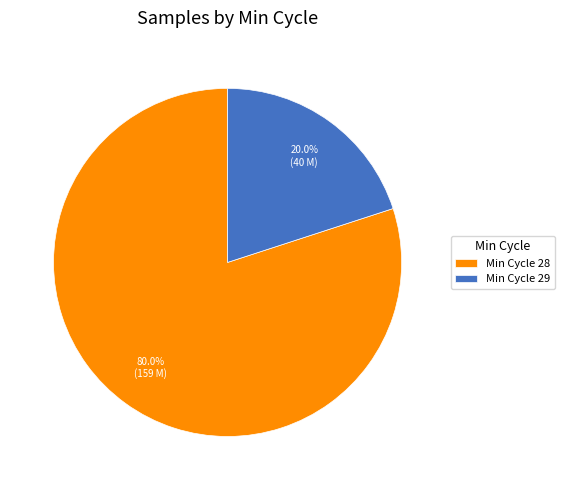

Do Min Cycle 28 and Min Cycle 29 together represent more than half of the pie?

Yes